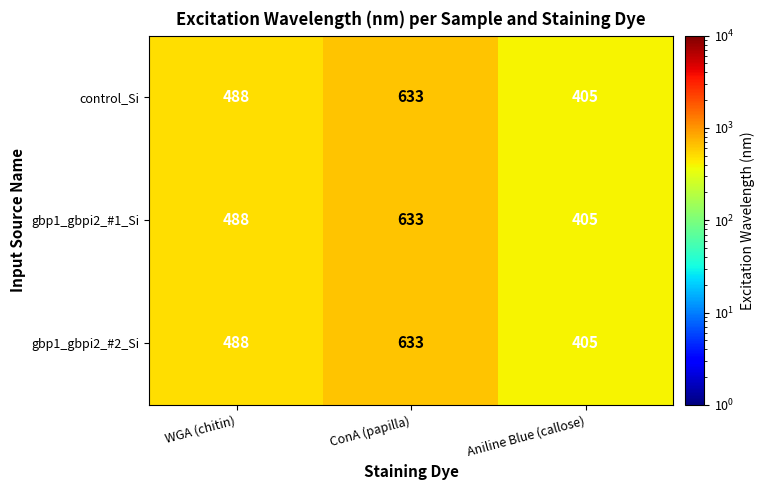

What is the difference between the maximum and minimum values in the gbp1_gbpi2_#2_Si series?

228